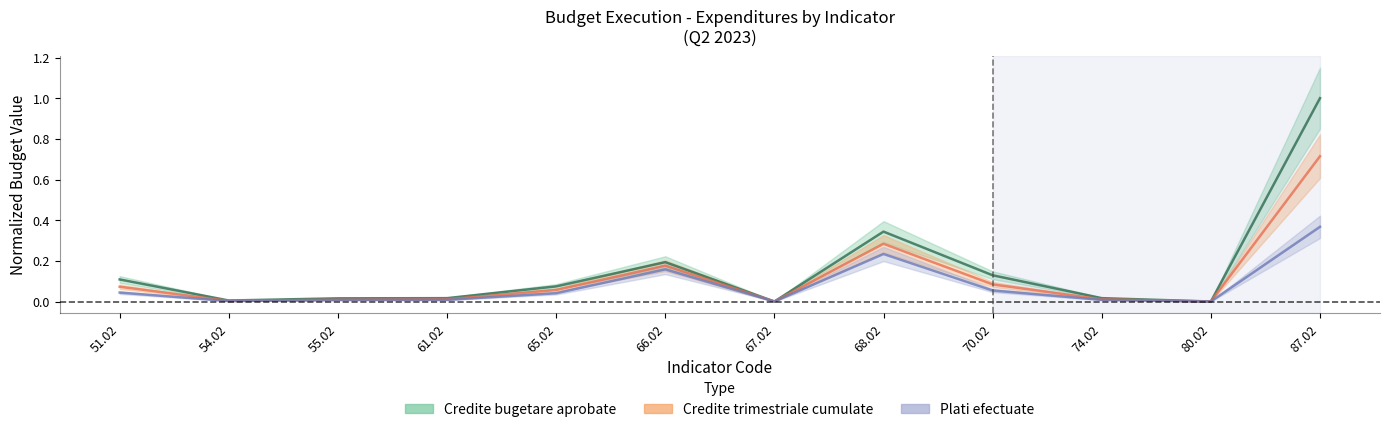

How many categories are shown in the chart?

12